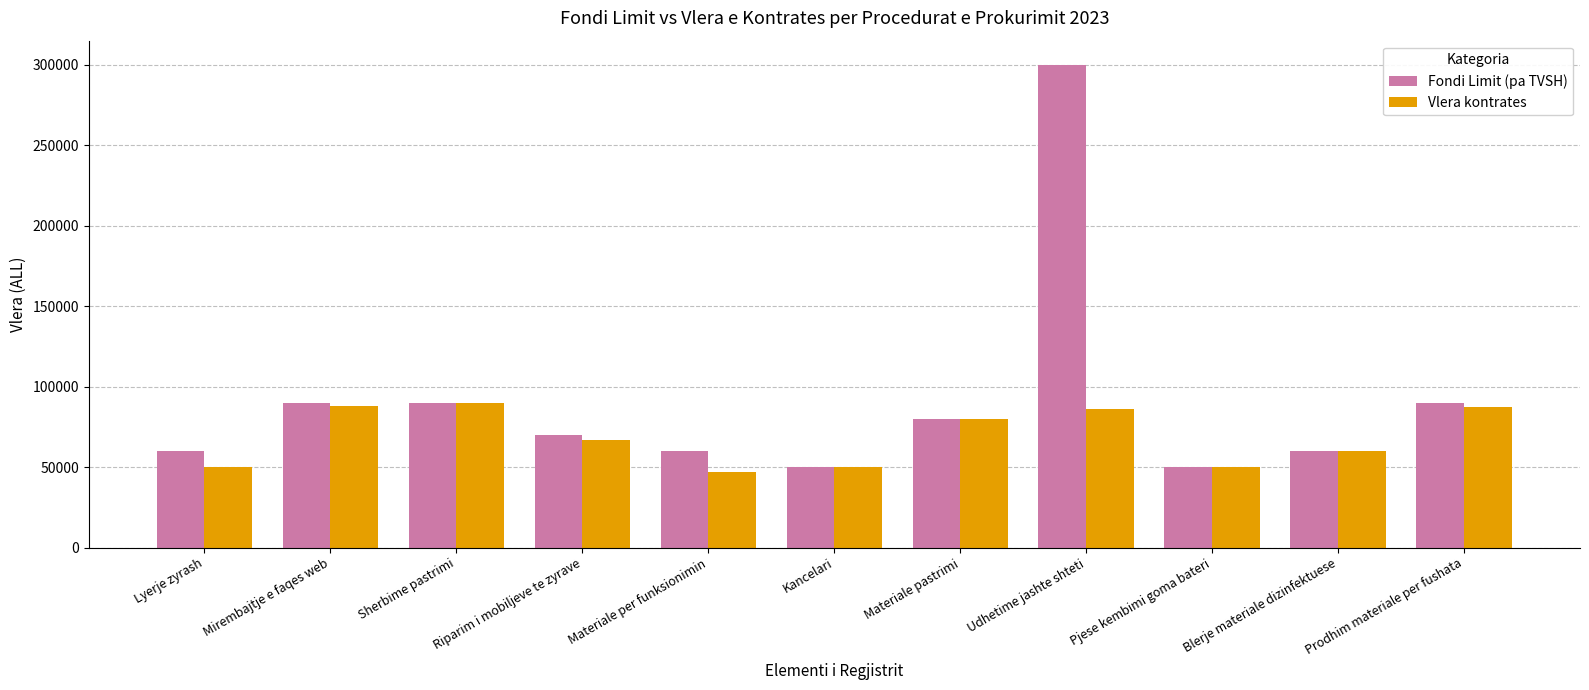

Rank the series at Udhetime jashte shteti from highest to lowest value.

Fondi Limit (pa TVSH), Vlera kontrates